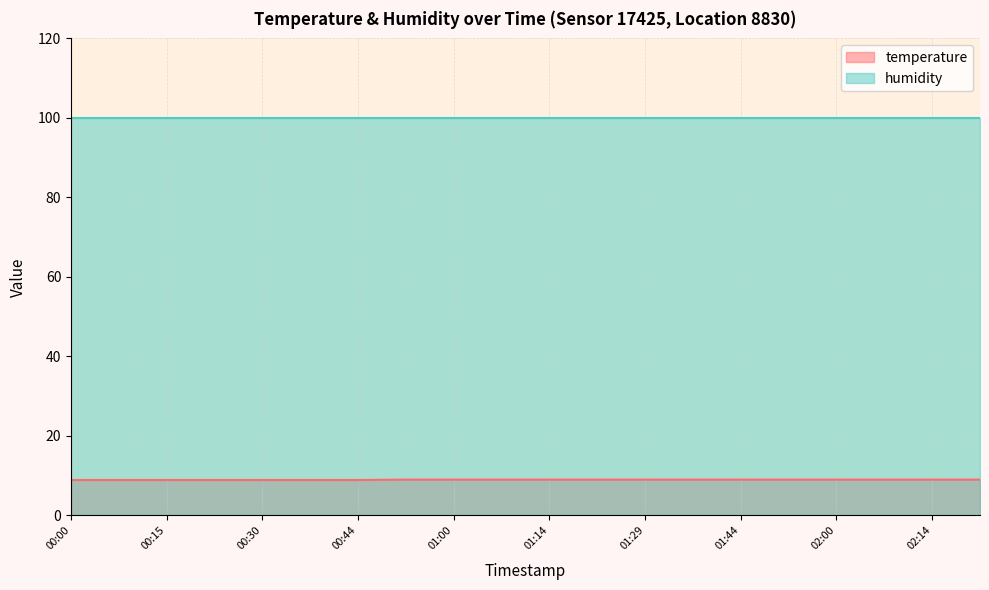

What is the change in value from 00:37 to 02:22?

+0.1